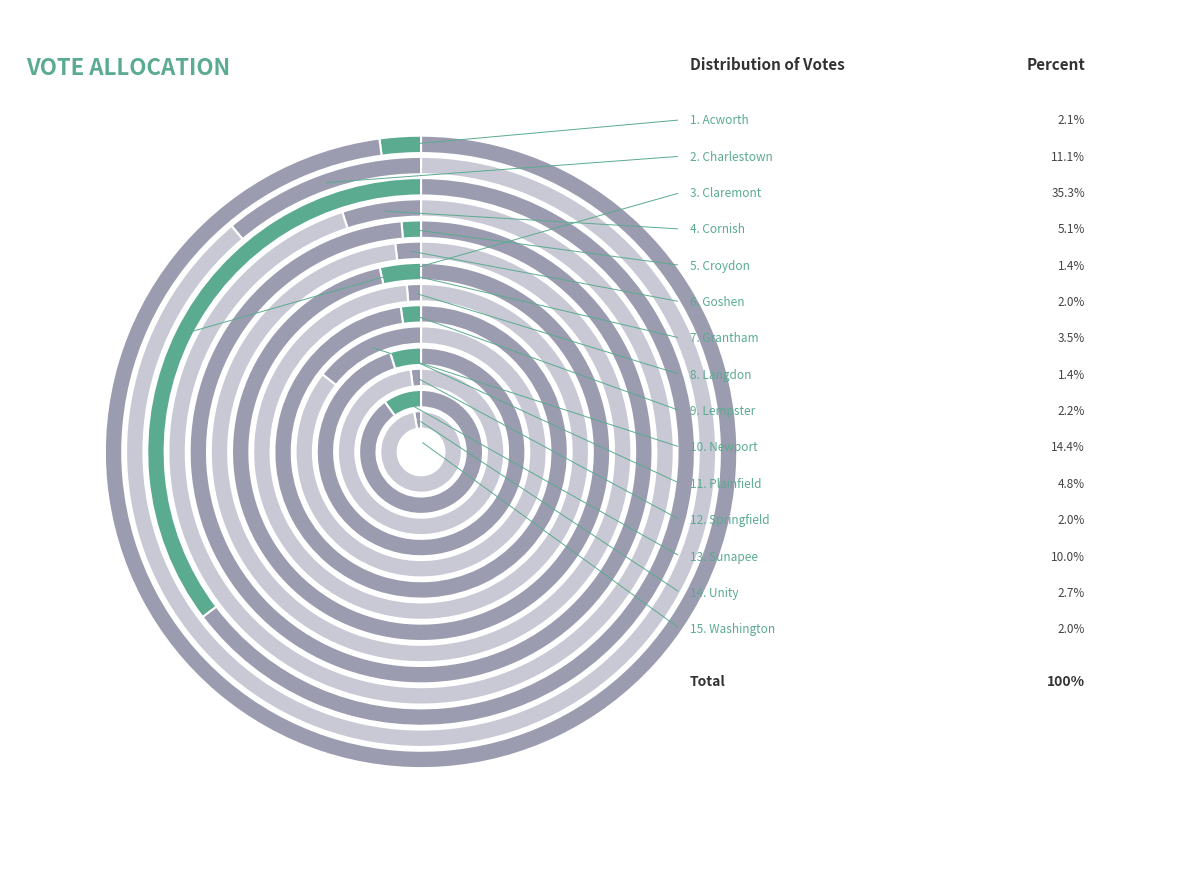

To the nearest percent, what is the average slice percentage?

7%